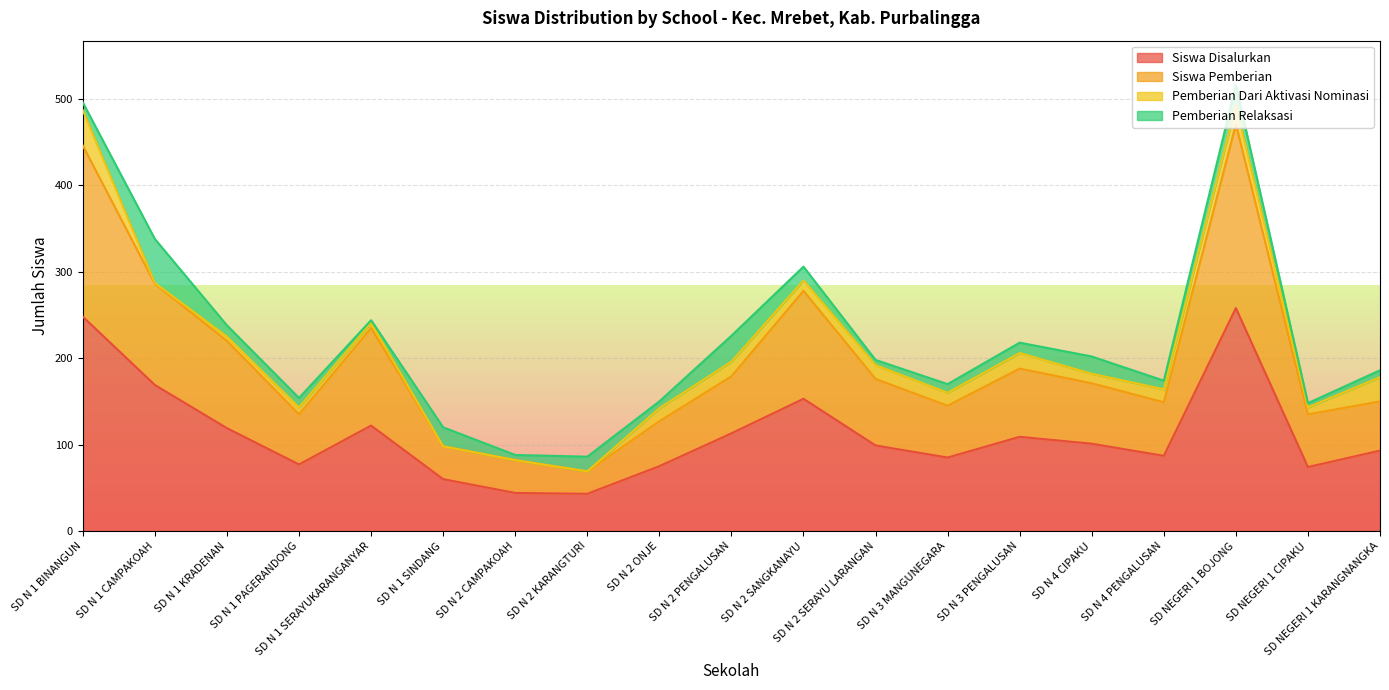

What is the total value across all series at SD N 3 MANGUNEGARA?

170